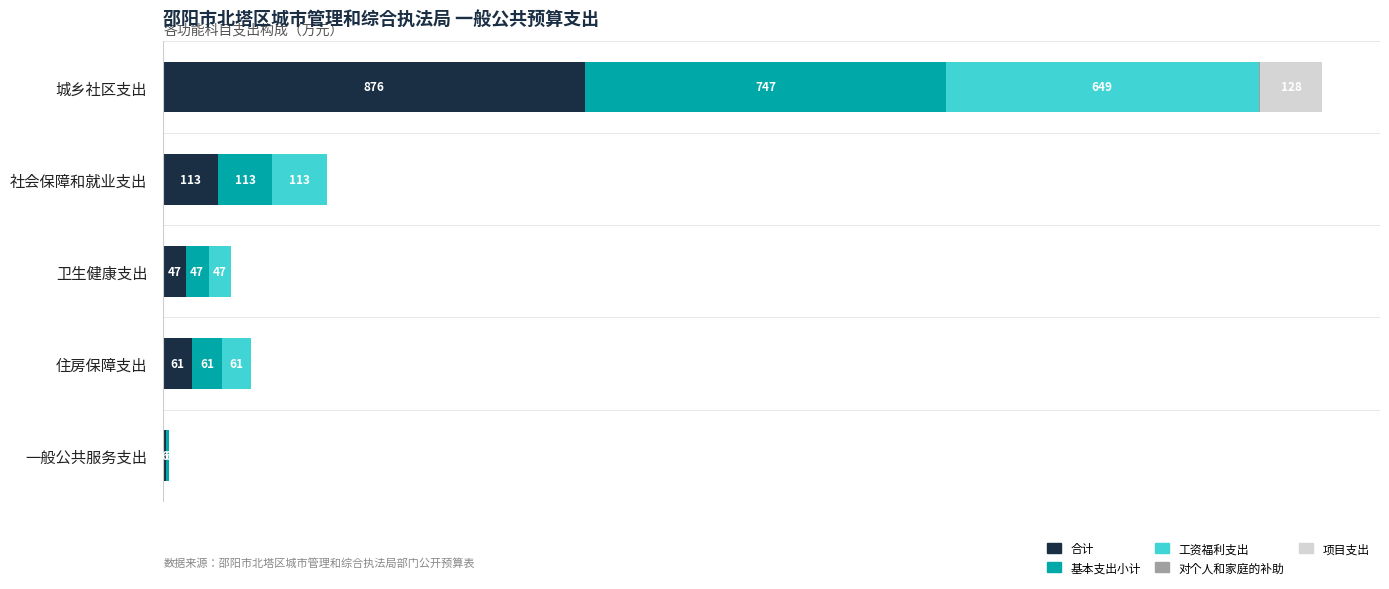

Where is 合计 nearest to the value 440?

社会保障和就业支出